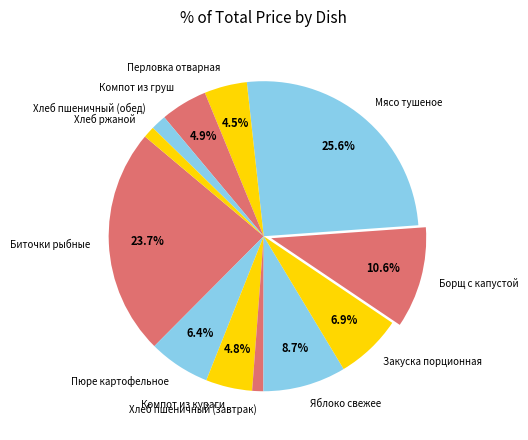

Is Перловка отварная the majority of the pie?

No